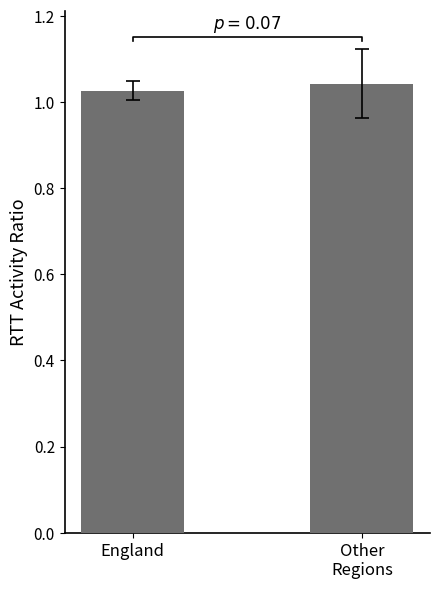

Count the number of data series in this chart.

1